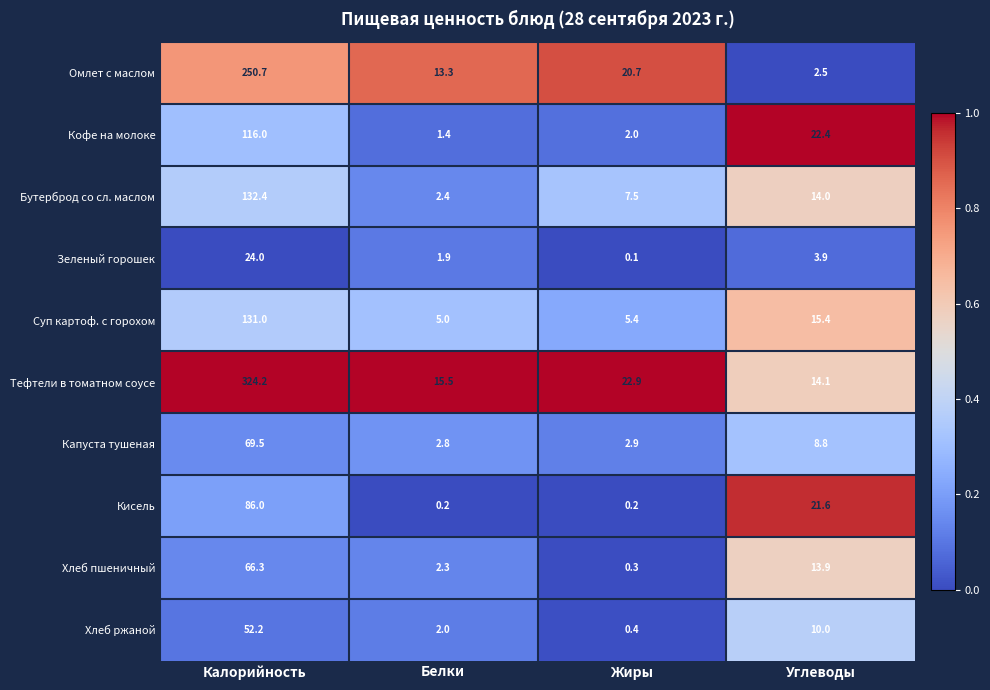

Which series has the largest total across all categories?

Тефтели в томатном соусе